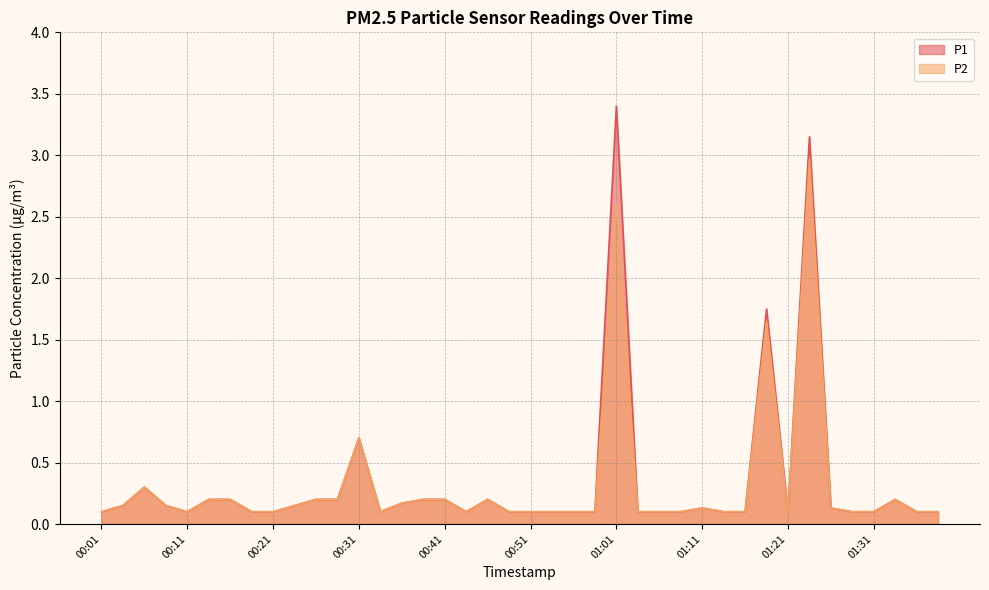

List the series in order of their overall mean, lowest first.

P2, P1